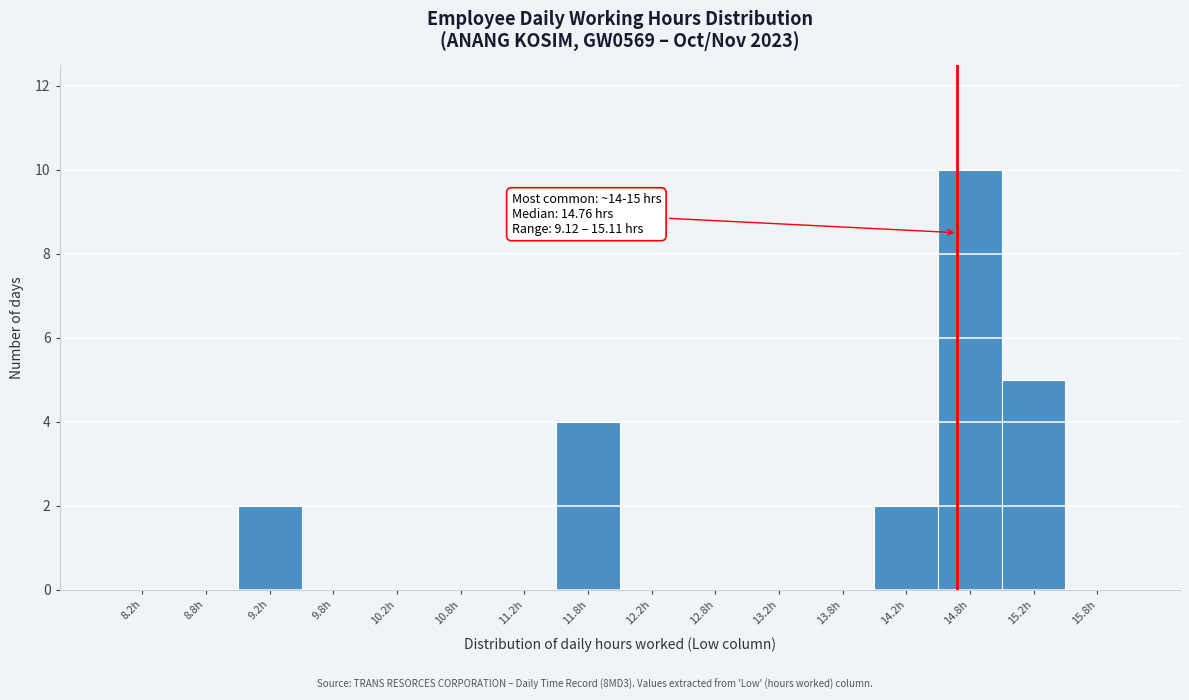

Over which range of the x-axis is the bar tallest?

14.5 to 15.0